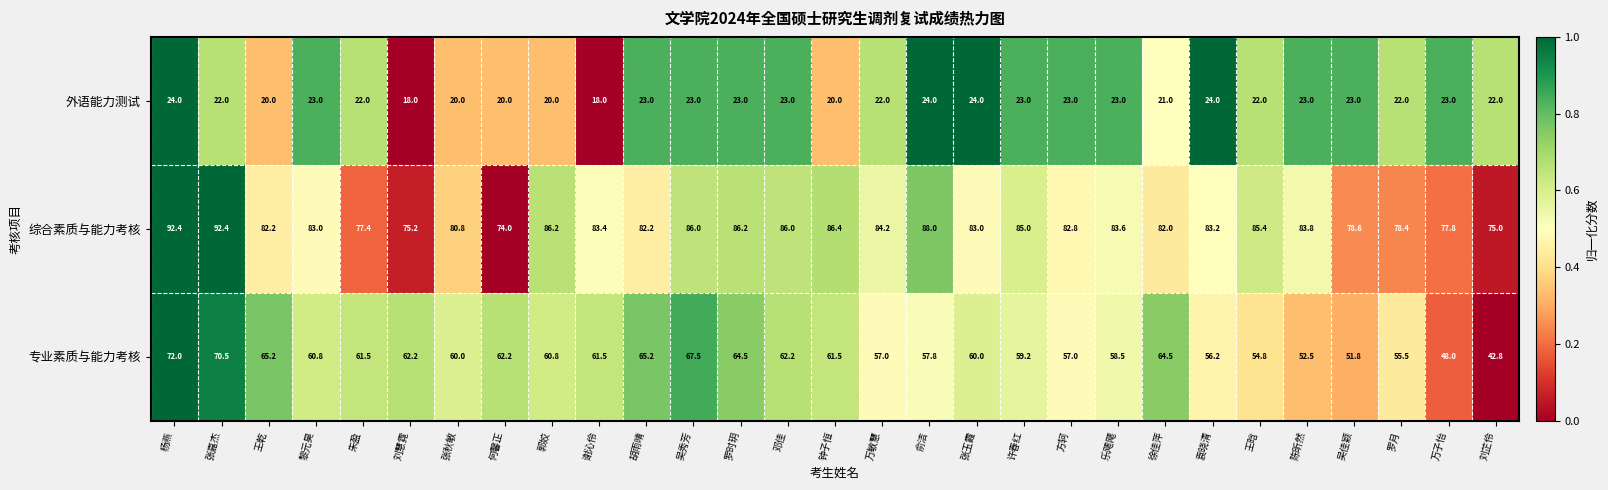

Which series changed the most between 胡雨晴 and 吴秀芳?

综合素质与能力考核